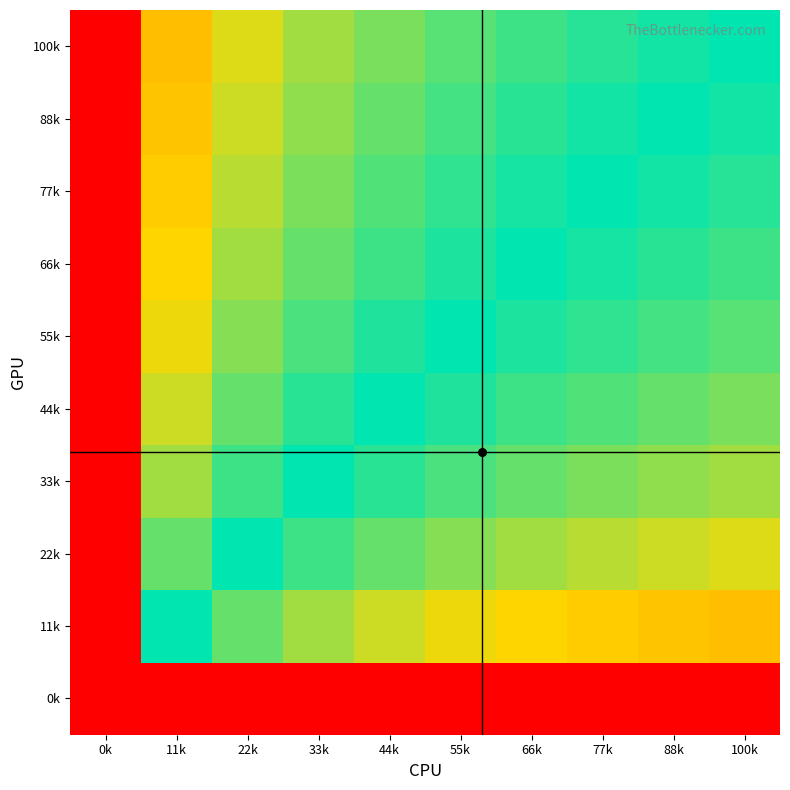

Rank the series by their maximum value, from lowest to highest.

0k, 11k, 22k, 33k, 44k, 55k, 66k, 77k, 88k, 100k